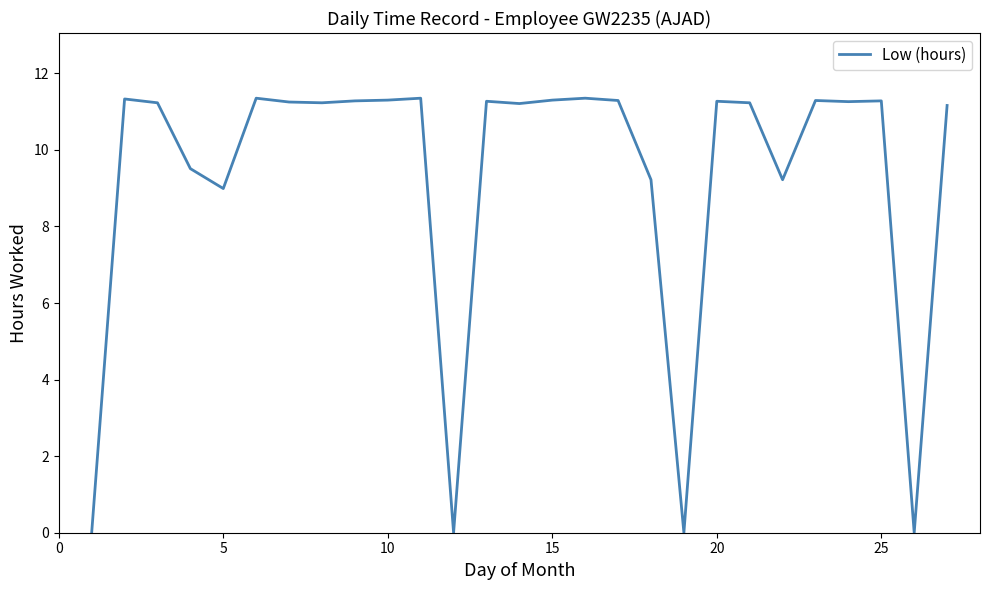

Is this an area chart (filled region under the line)?

No